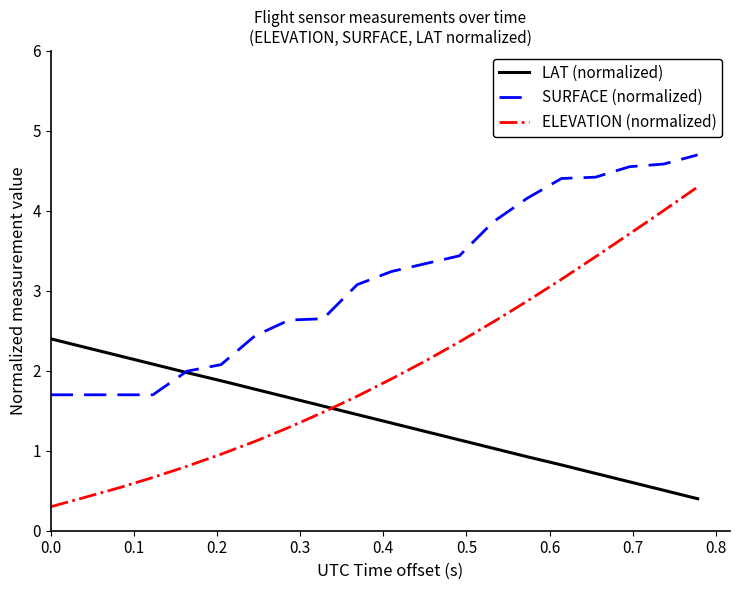

Which series has the widest spread of values?

ELEVATION (normalized)